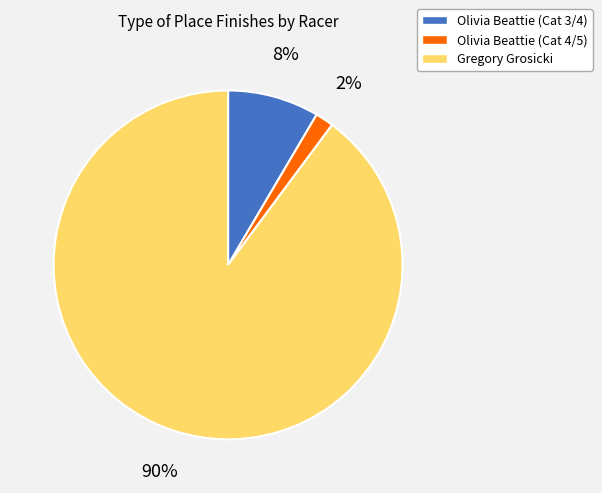

Which slice is the smallest?

Olivia Beattie (Cat 4/5)